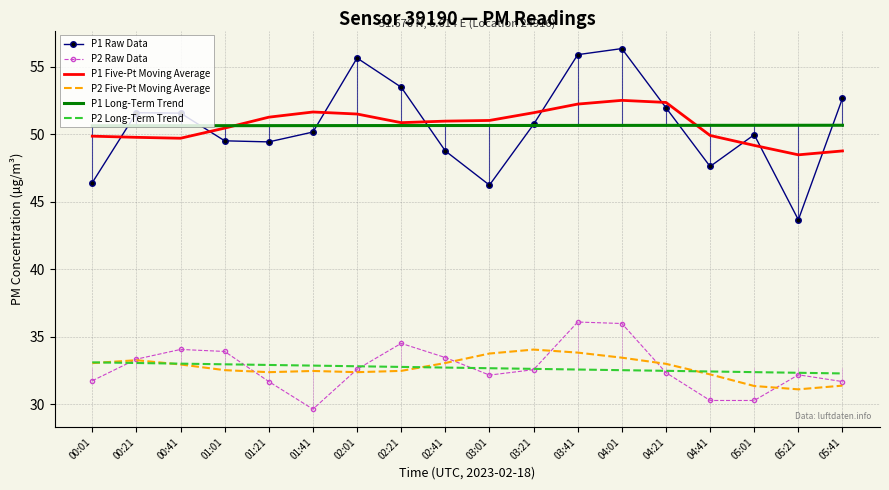

What are all the series names shown in the legend?

P1 Raw Data, P2 Raw Data, P1 Five-Pt Moving Average, P2 Five-Pt Moving Average, P1 Long-Term Trend, P2 Long-Term Trend